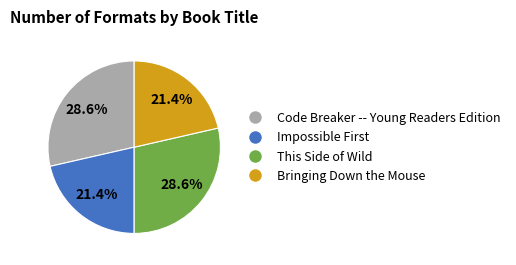

Is there any slice that represents more than half of the pie?

No